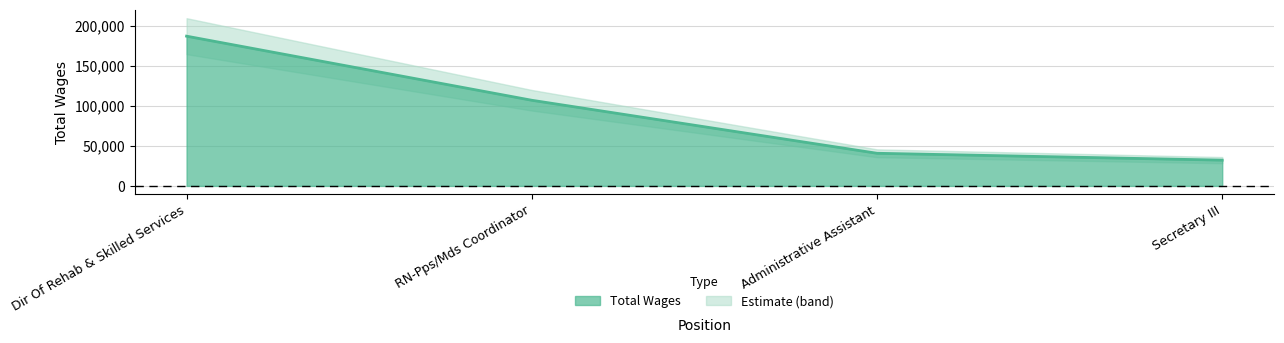

What is the change in value from RN-Pps/Mds Coordinator to Administrative Assistant?

-66304